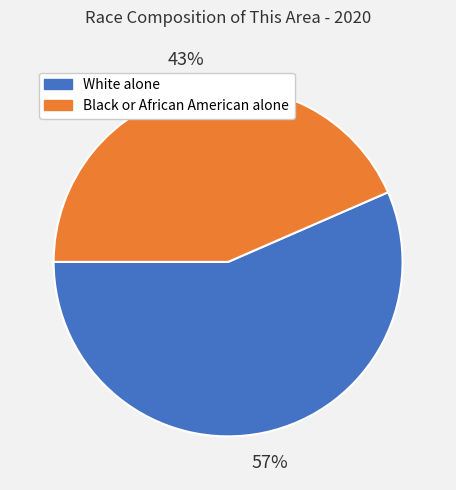

Is there any slice that represents more than half of the pie?

Yes